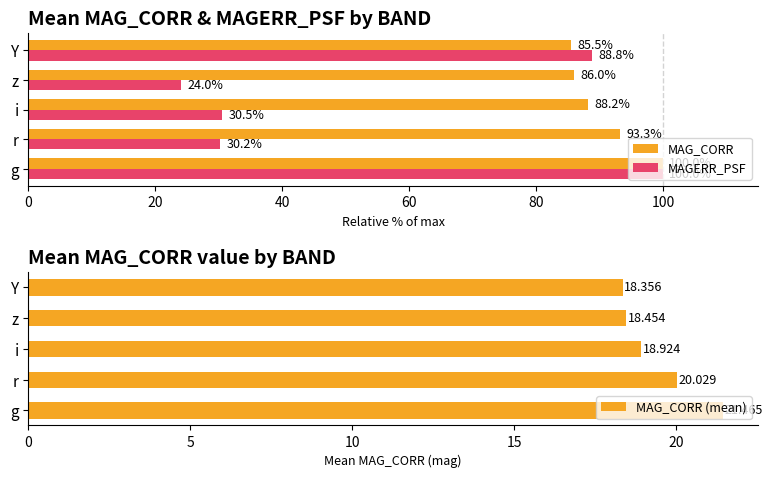

Are the bars grouped side by side (vs. stacked)?

Yes